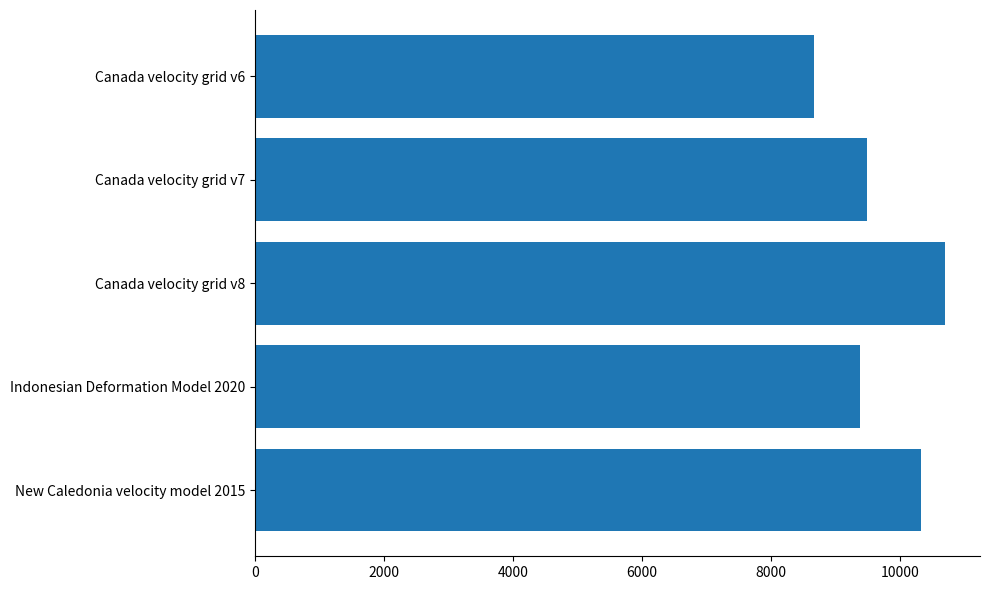

Reading bottom to top, list all the values displayed in this chart.

10323	9375	10707	9483	8676